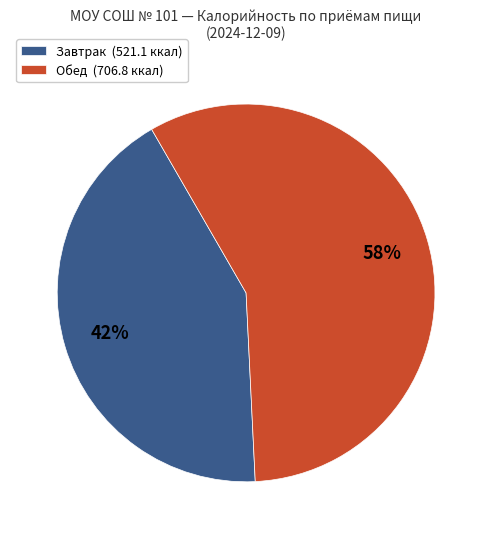

What percentage is the Завтрак (521.1 ккал) slice, to the nearest percent?

42%